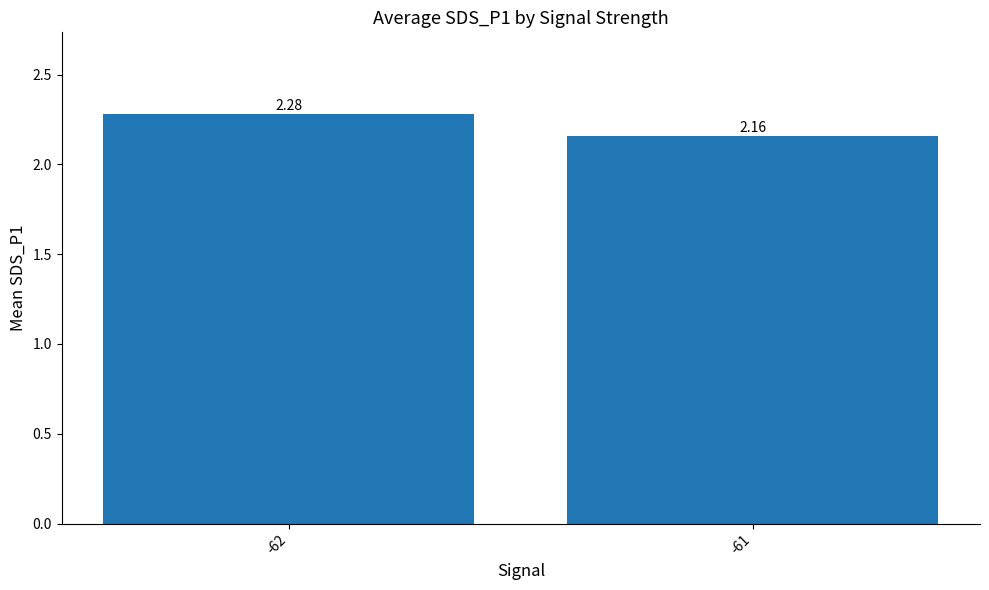

What is the ratio of the value at -61 to the value at -62?

0.9